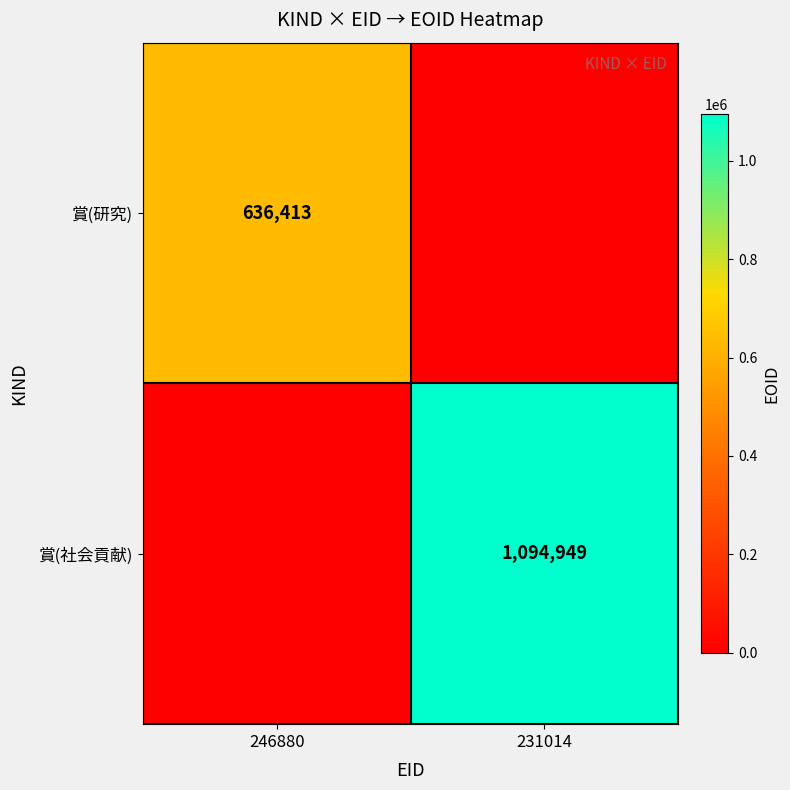

Is it true that 賞(社会貢献) equals 1094949 at 231014?

True